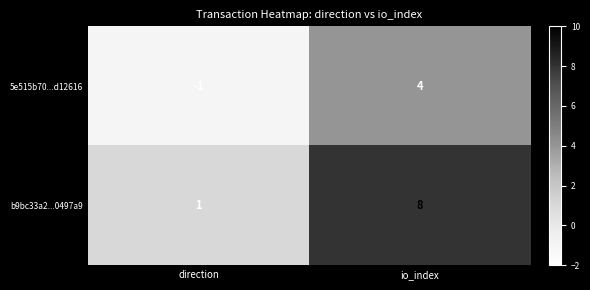

At which category does the chart reach its peak across all series?

io_index